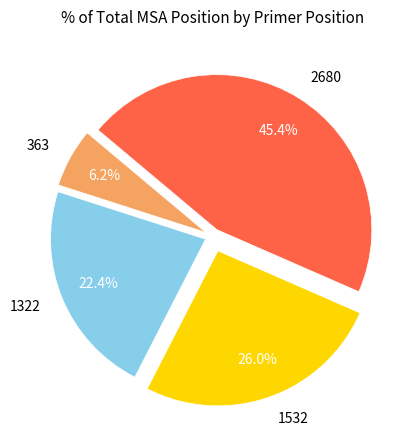

How much of the chart is everything except 363?

93.8%